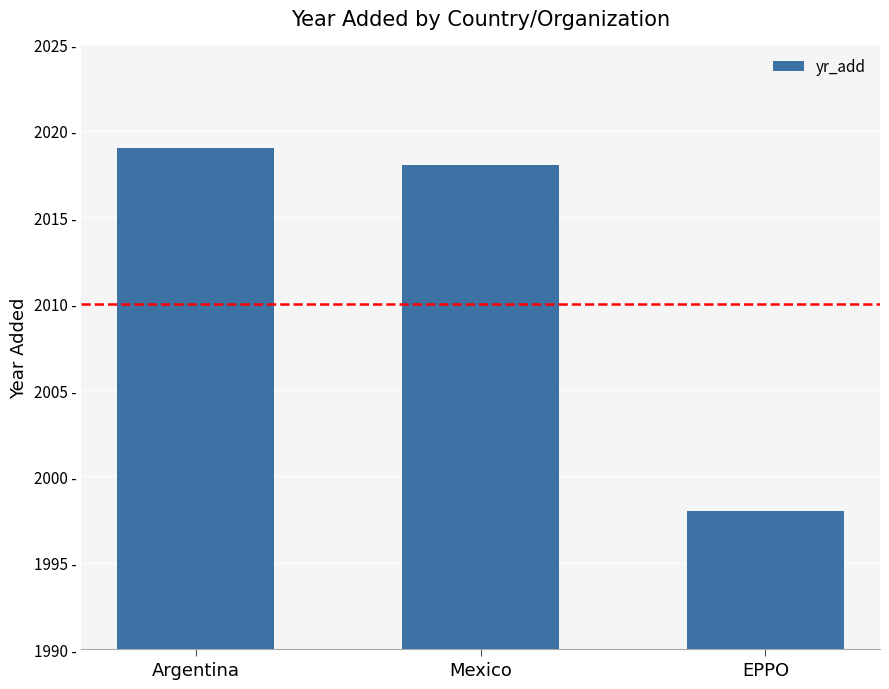

What is the approximate value at EPPO?

1998